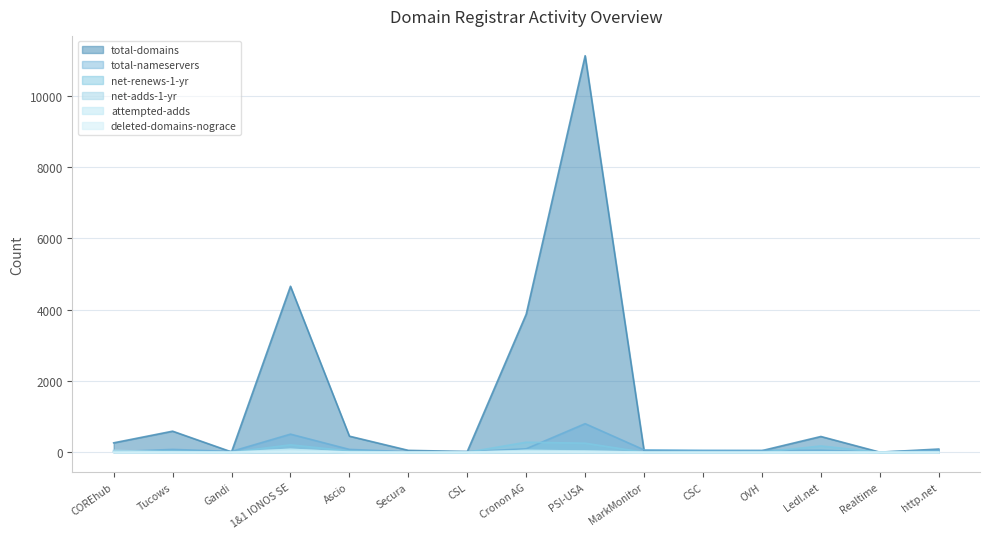

How many positive values does the net-renews-1-yr series have?

11